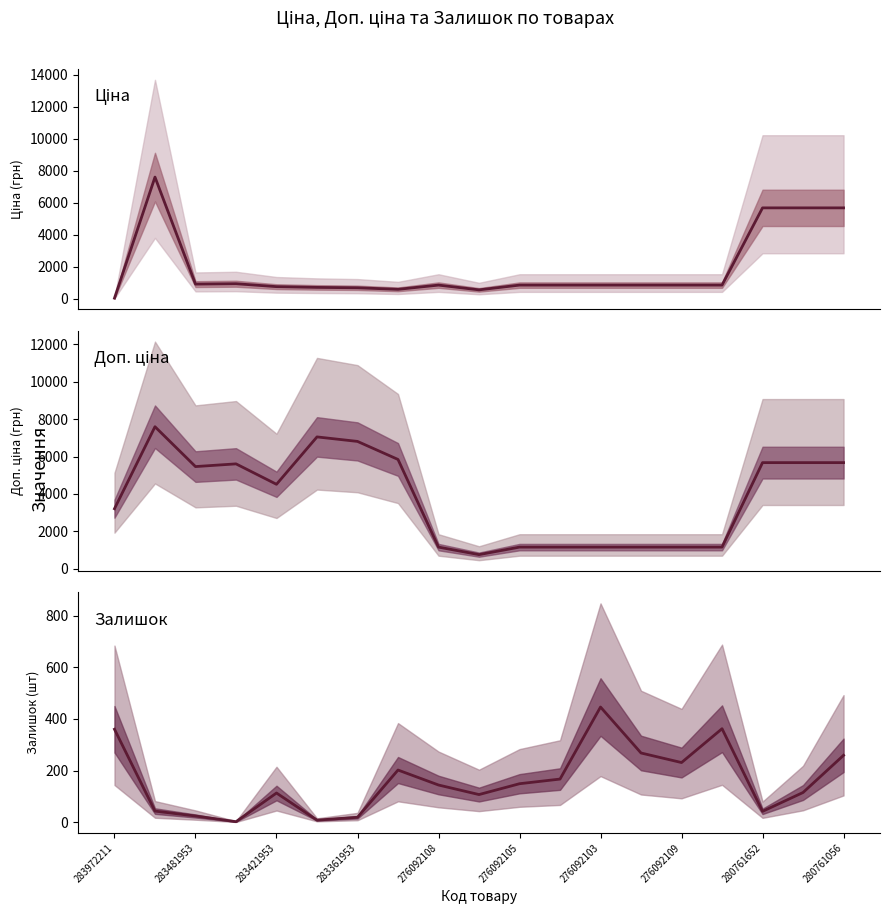

True or false: Доп. ціна and Залишок intersect in this chart.

False